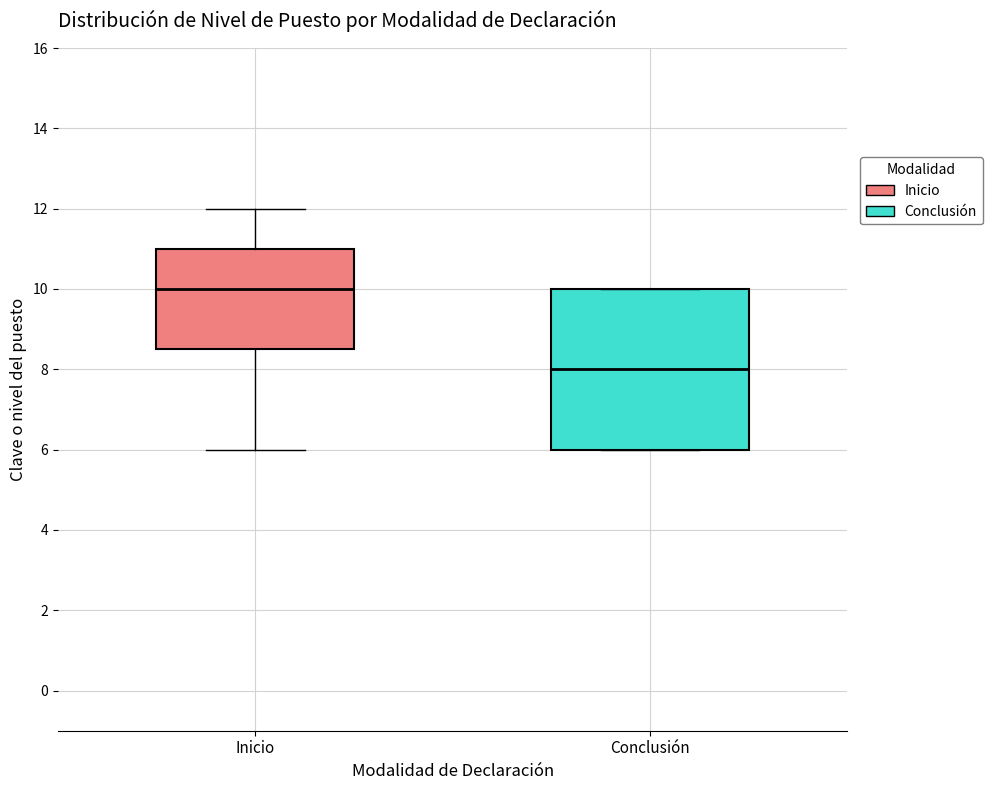

Comparing the boxes themselves (not the whiskers), which one is the tallest?

Conclusión